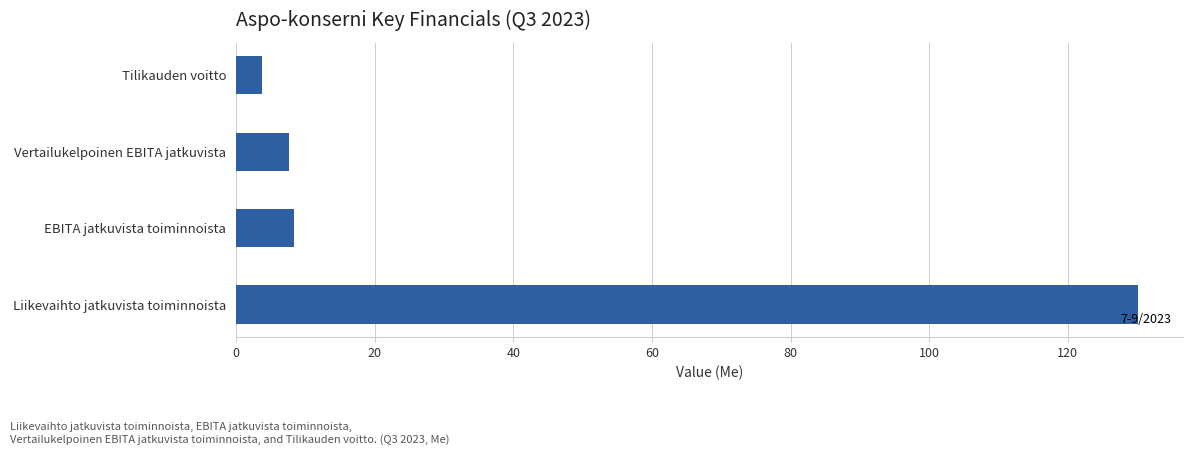

Reading top to bottom, what are all the values shown in this chart?

Tilikauden voitto=3.8	Vertailukelpoinen EBITA jatkuvista=7.7	EBITA jatkuvista toiminnoista=8.4	Liikevaihto jatkuvista toiminnoista=130.1